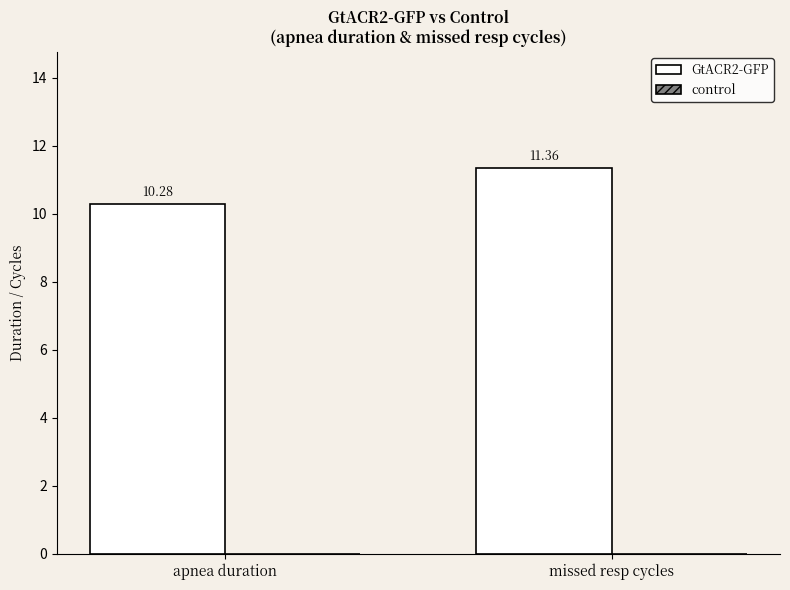

At which category does the chart reach its peak across all series?

missed resp cycles